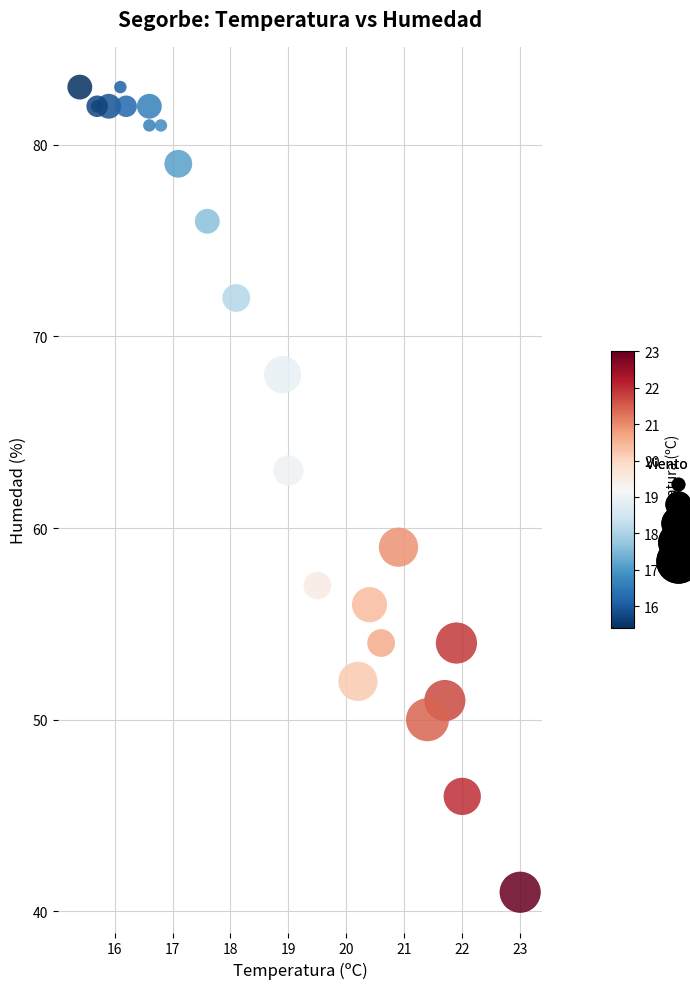

What Y value in the scatter plot is closest to 62?

63